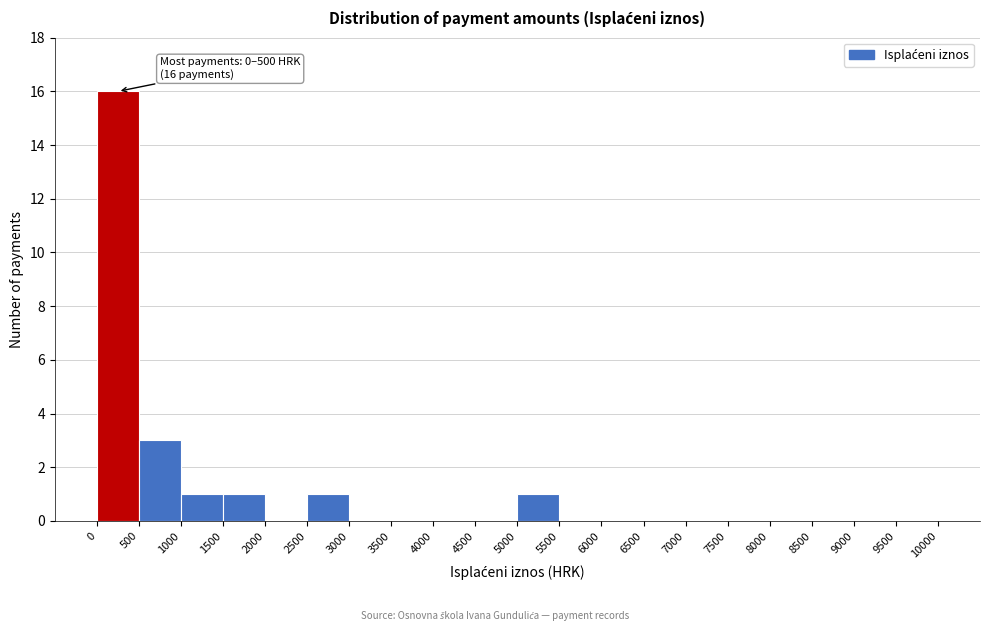

Over which range of the x-axis is the bar tallest?

0 to 500